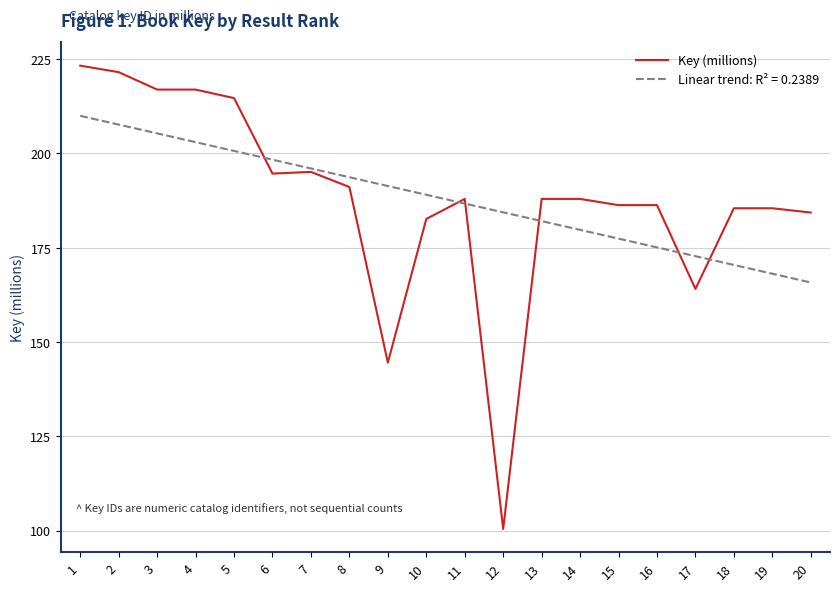

Count the number of categories in the chart.

20